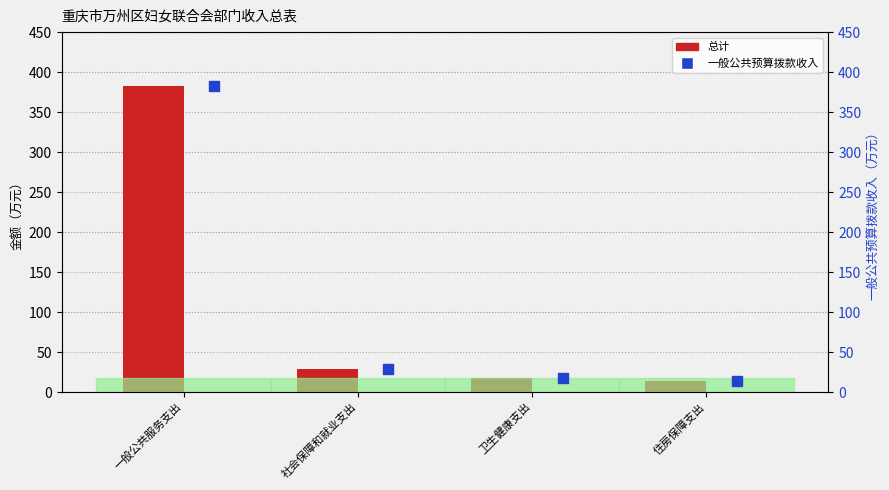

What are all the series names shown in the legend?

总计, 一般公共预算拨款收入